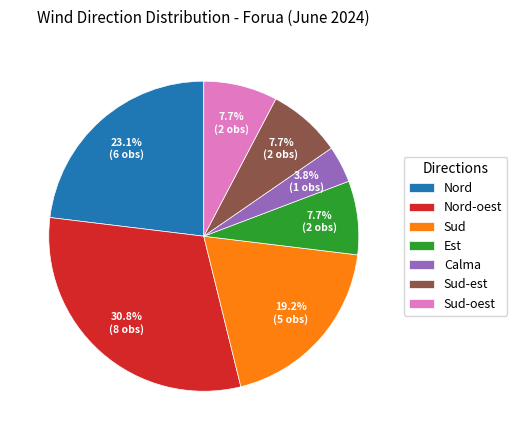

The Sud slice represents 19% of the pie. True or false?

True